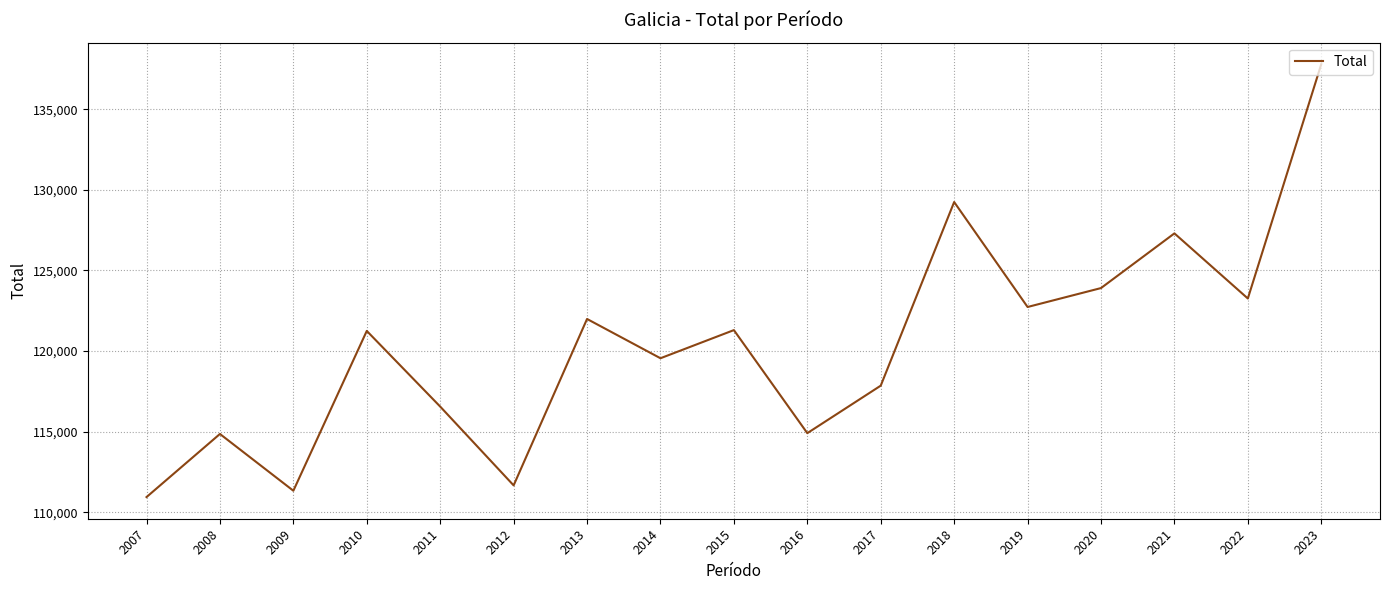

What is the change in value from 2008 to 2021?

+12440